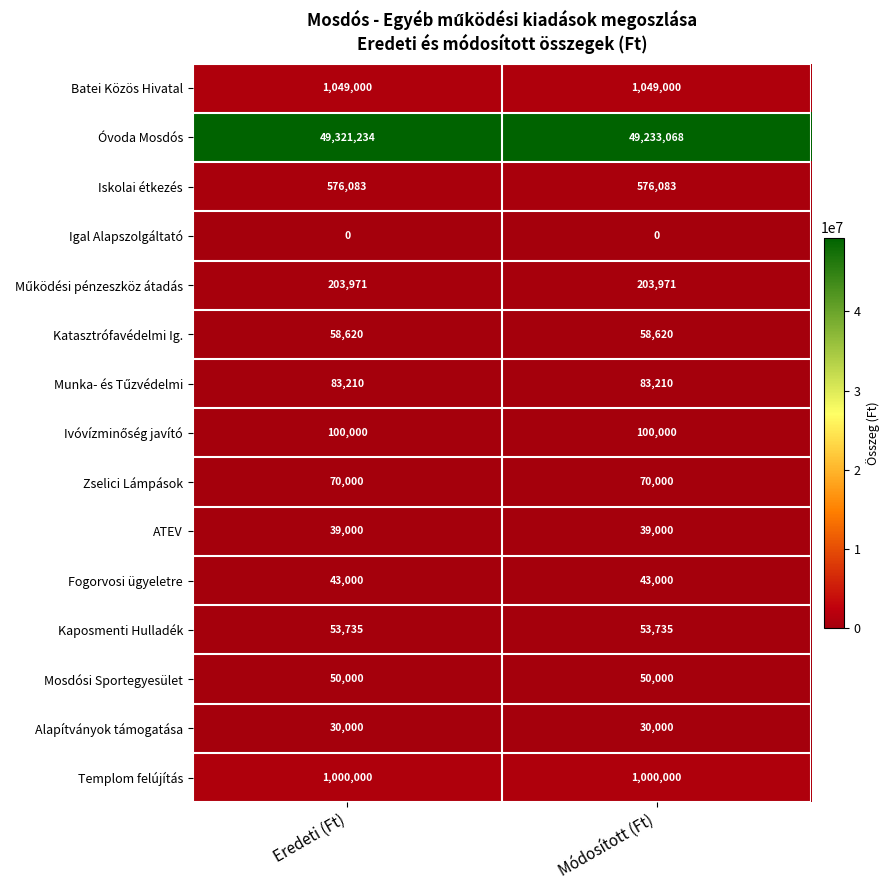

Read the Kaposmenti Hulladék value at Eredeti (Ft).

53735